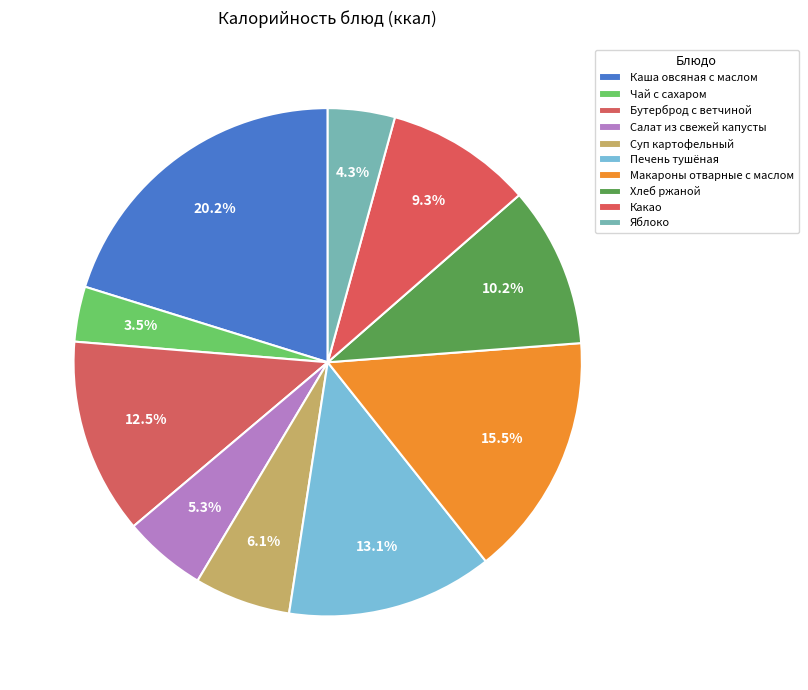

How many slices are in this pie chart?

10